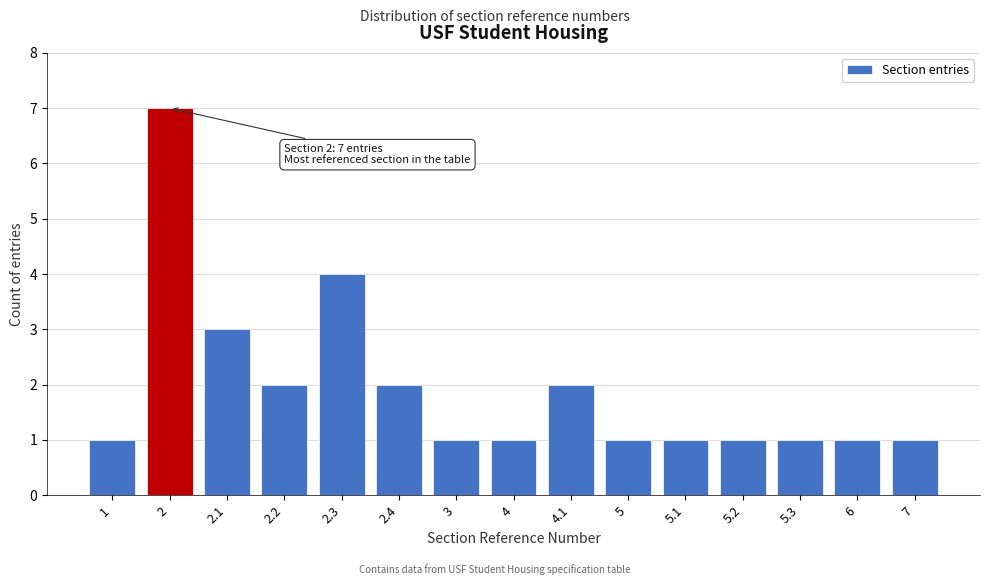

Reading left to right, extract all data points from this chart.

1=1	2=7	2.1=3	2.2=2	2.3=4	2.4=2	3=1	4=1	4.1=2	5=1	5.1=1	5.2=1	5.3=1	6=1	7=1